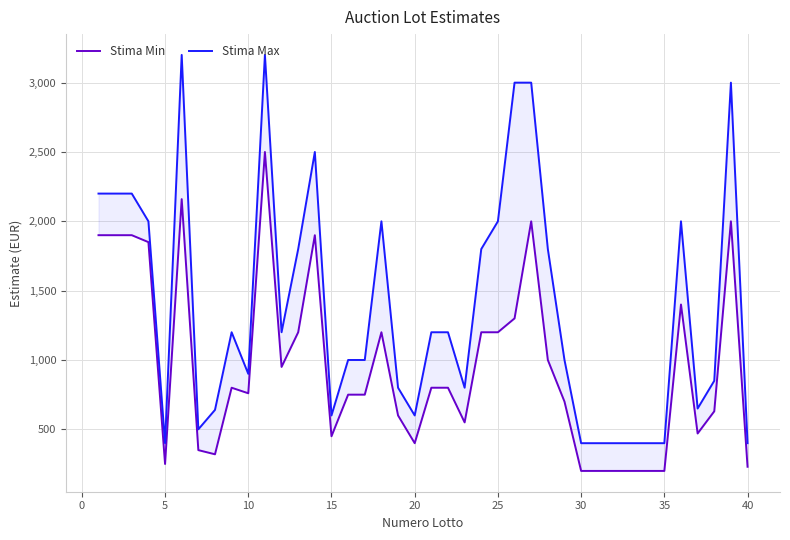

What is the difference between the second highest and second lowest values in the Stima Min series?

1960